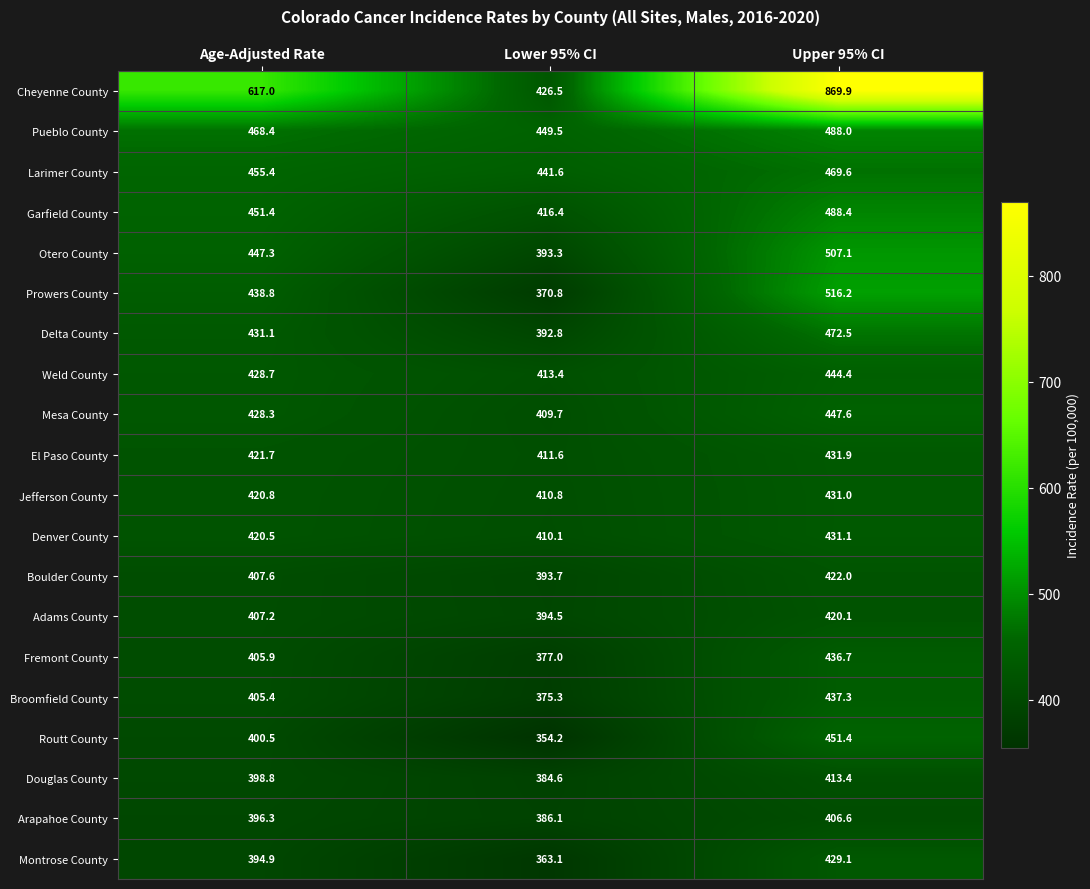

The value of Weld County at Upper 95% CI is 444.4. True or false?

True